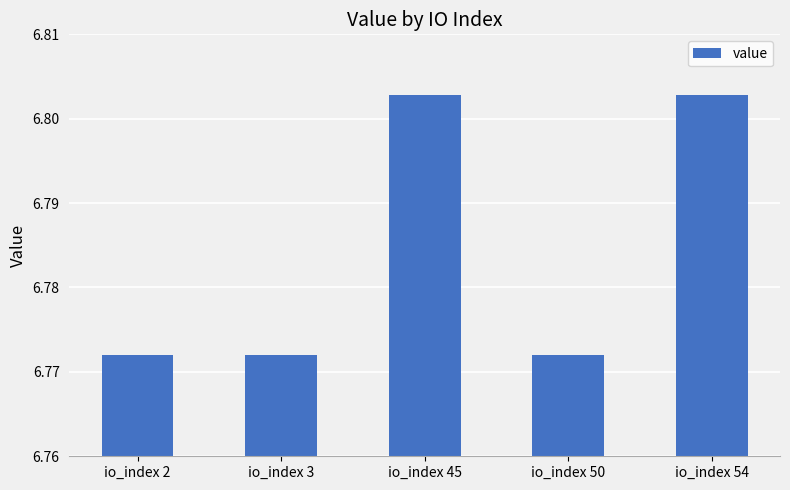

What is the ratio of the value at io_index 54 to the value at io_index 50?

1.0